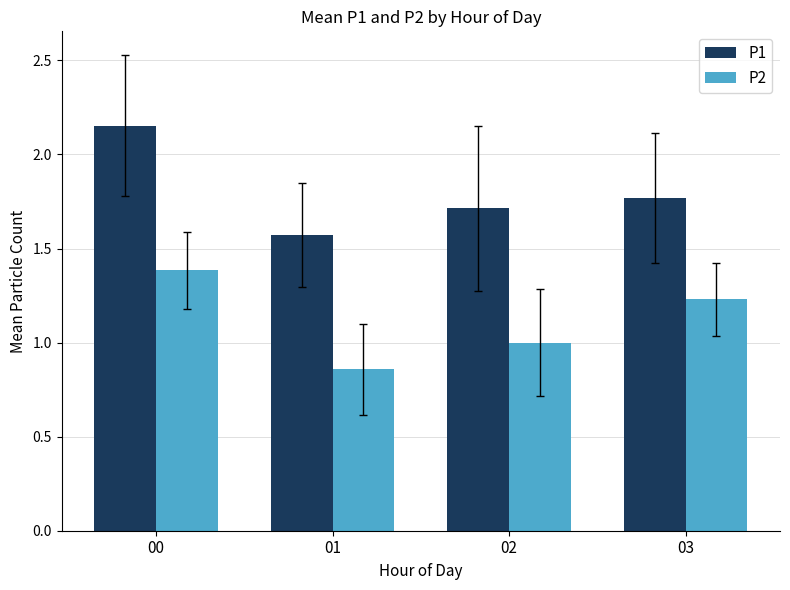

What is the spread (max minus min) of values at 01?

0.7